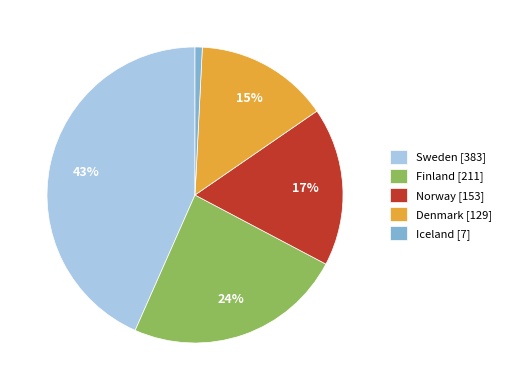

Is there any slice that represents more than half of the pie?

No